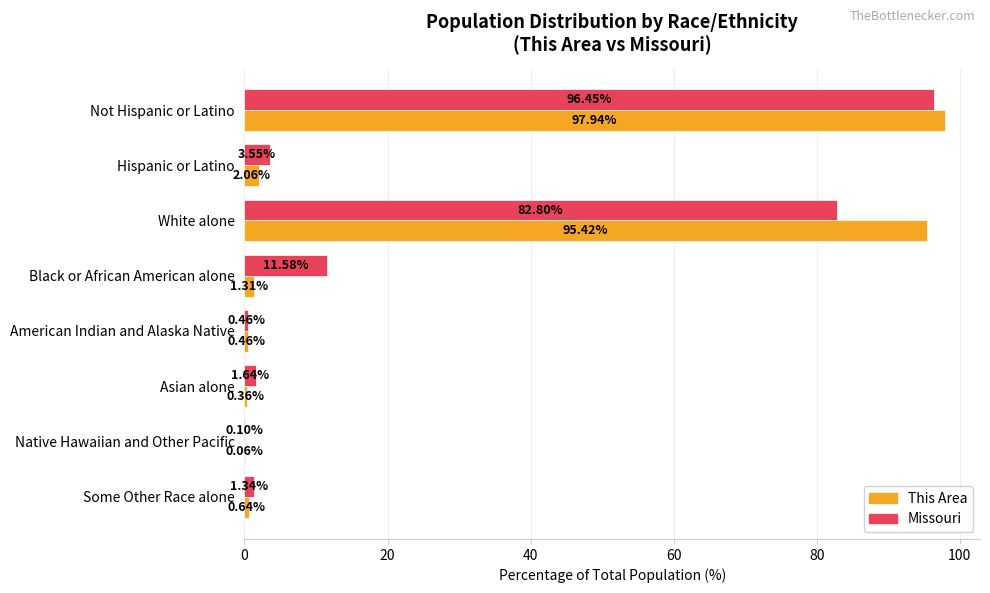

Which label corresponds to the largest value in the chart?

Not Hispanic or Latino